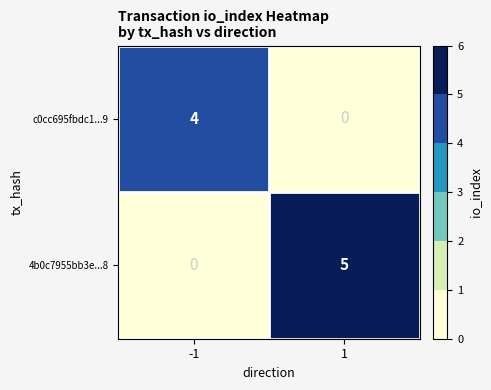

What is the difference between the 4b0c7955bb3e...8 values at -1 and 1?

5